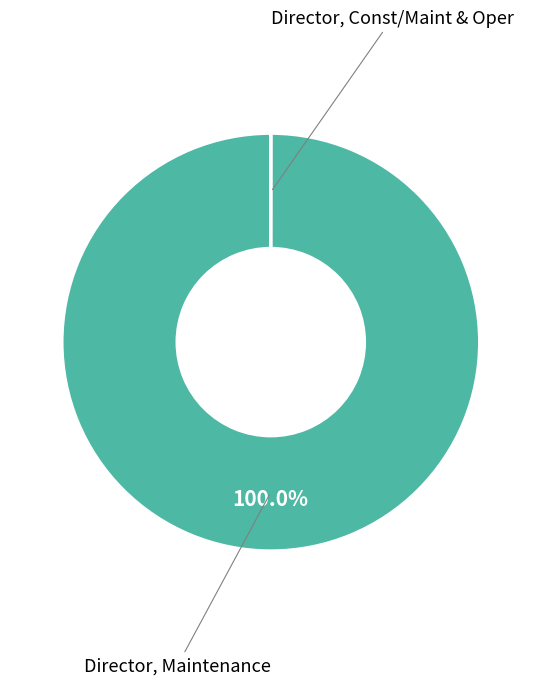

Which category accounts for the majority?

Director, Maintenance